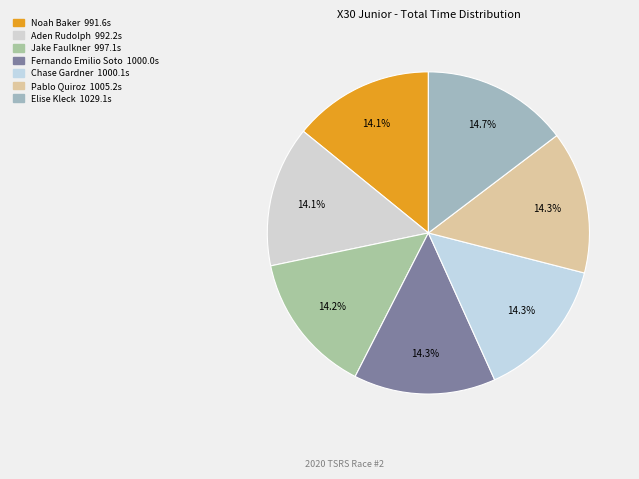

Is there a majority slice in this chart?

No